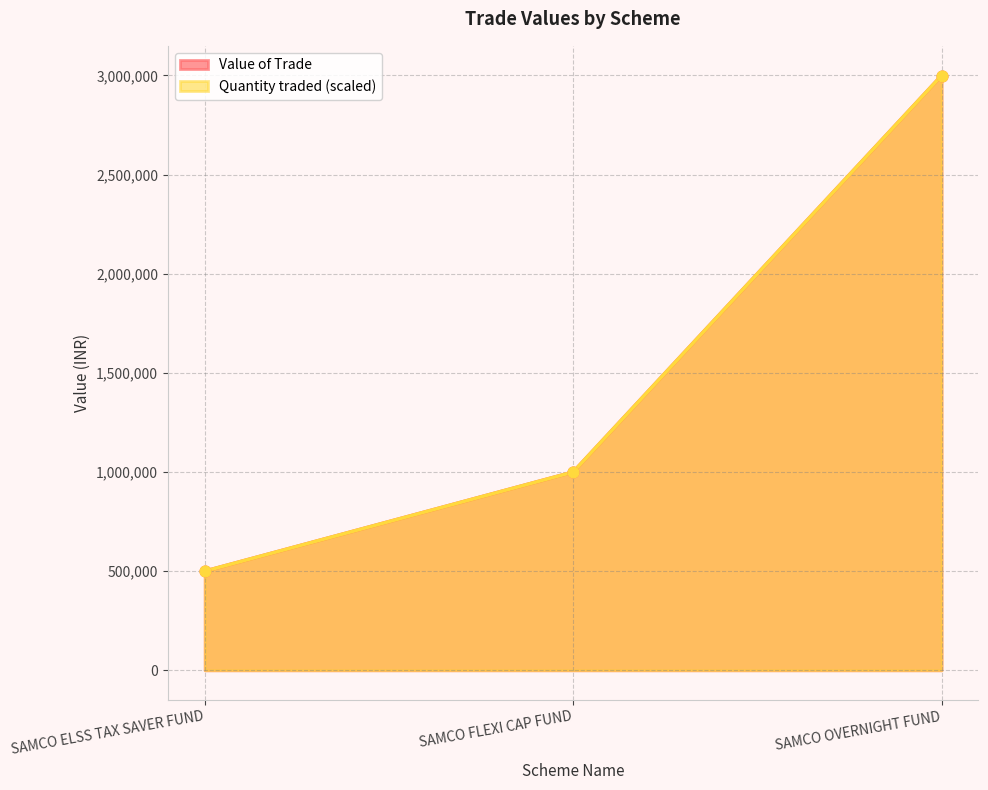

Is the value of Value of Trade at SAMCO OVERNIGHT FUND greater than the value of Quantity traded at SAMCO OVERNIGHT FUND?

No